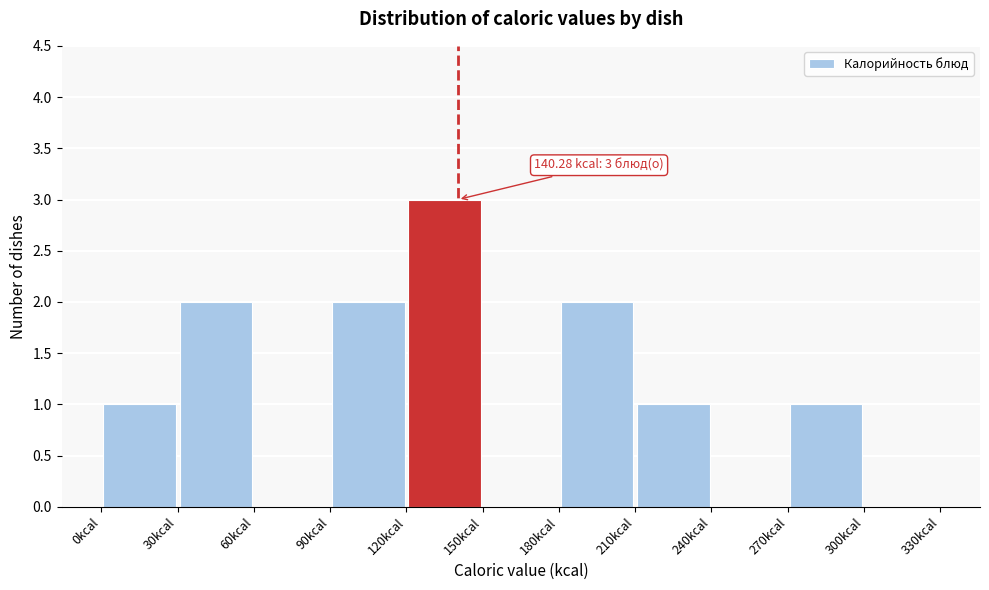

Which range on the x-axis has the tallest bar?

120 to 150